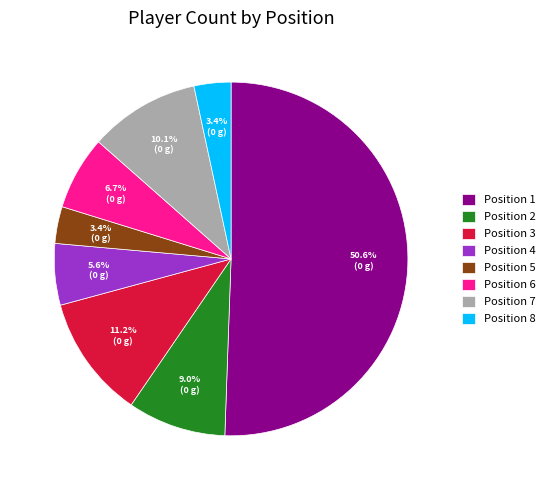

Does Position 5 account for over 50% of the chart?

No